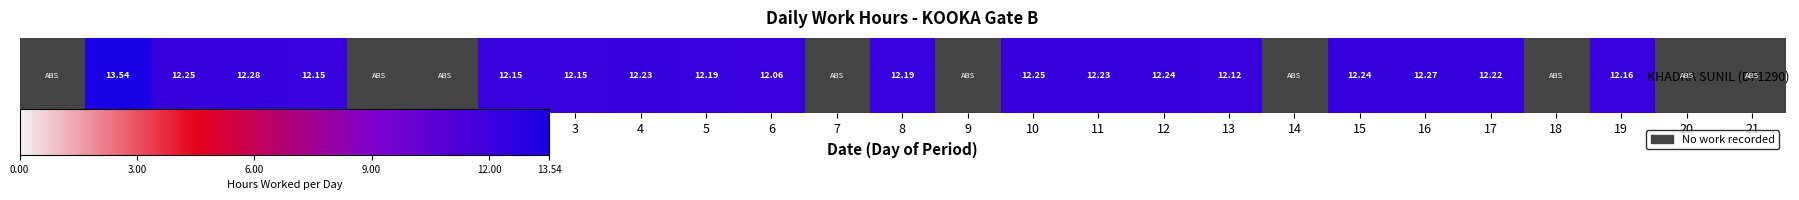

Count the number of data series in this chart.

1